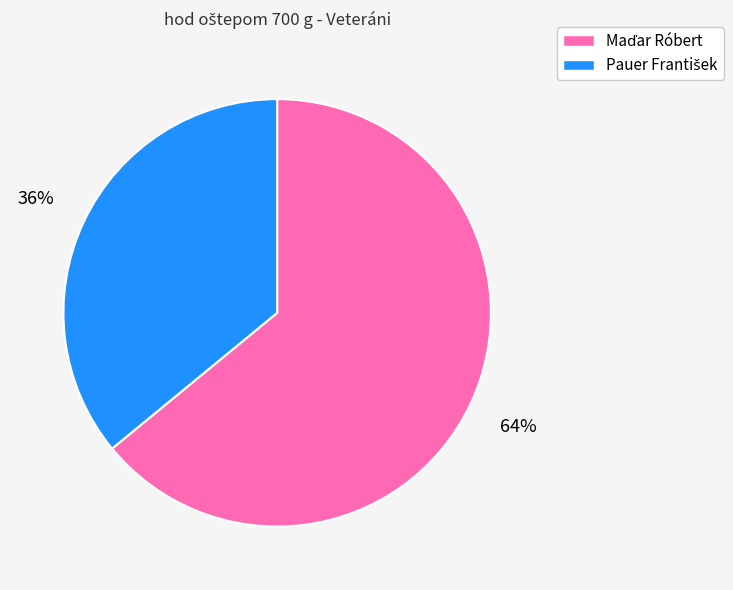

Is there a majority slice in this chart?

Yes